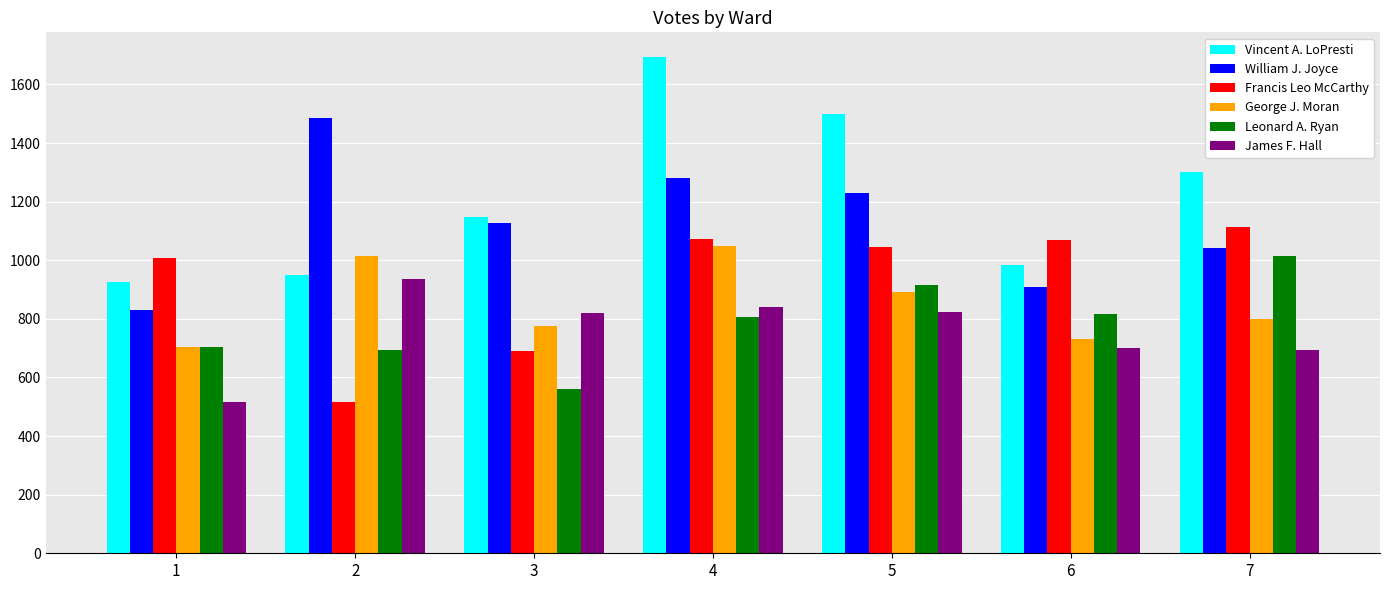

What is the total value across all series at 3?

5123